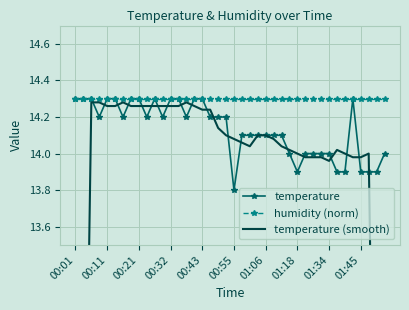

What is the maximum value for temperature?

14.3